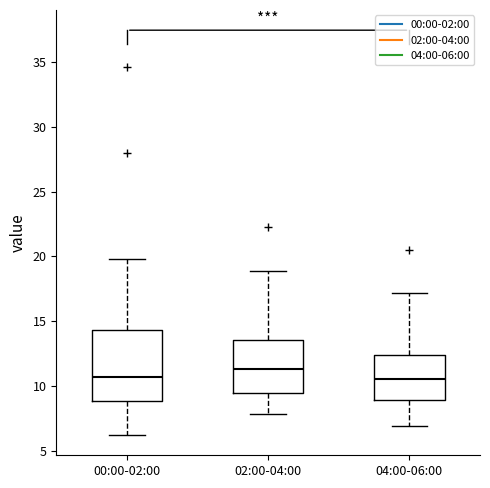

Reading left to right, read every box against the y-axis: the position of its median line, the range the box covers, and the ends of its whiskers. The values are not printed on the chart, so give them approximately, as read against the axis.

00:00-02:00: median 10.5, box 9.0 to 14.5, whiskers 6.0 to 20.0
02:00-04:00: median 11.5, box 9.5 to 13.5, whiskers 8.0 to 19.0
04:00-06:00: median 10.5, box 9.0 to 12.5, whiskers 7.0 to 17.0